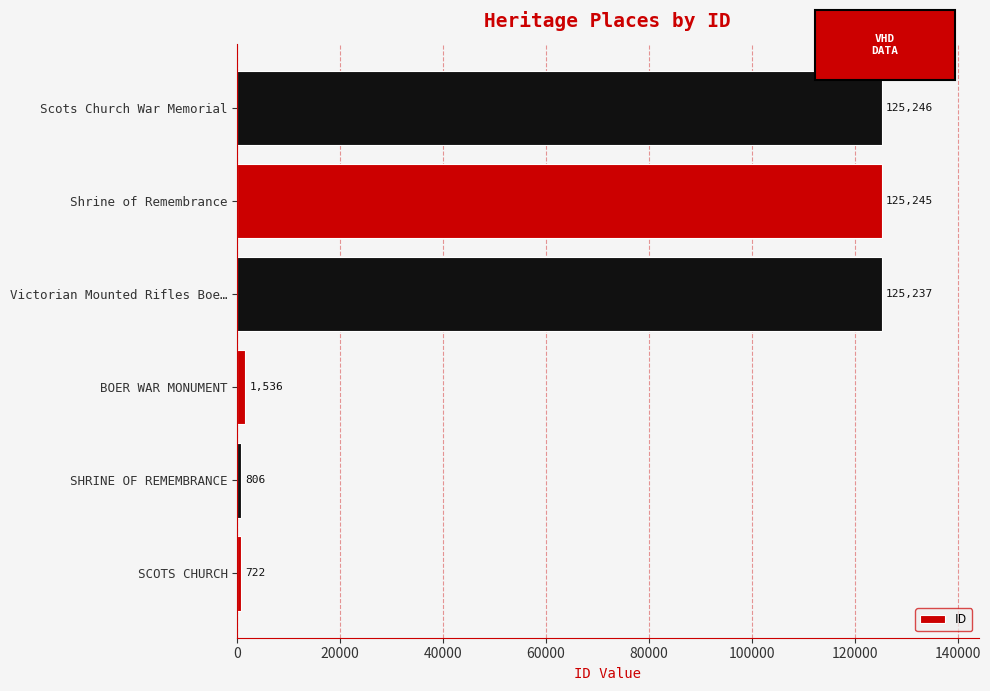

Does the chart contain stacked bars?

No